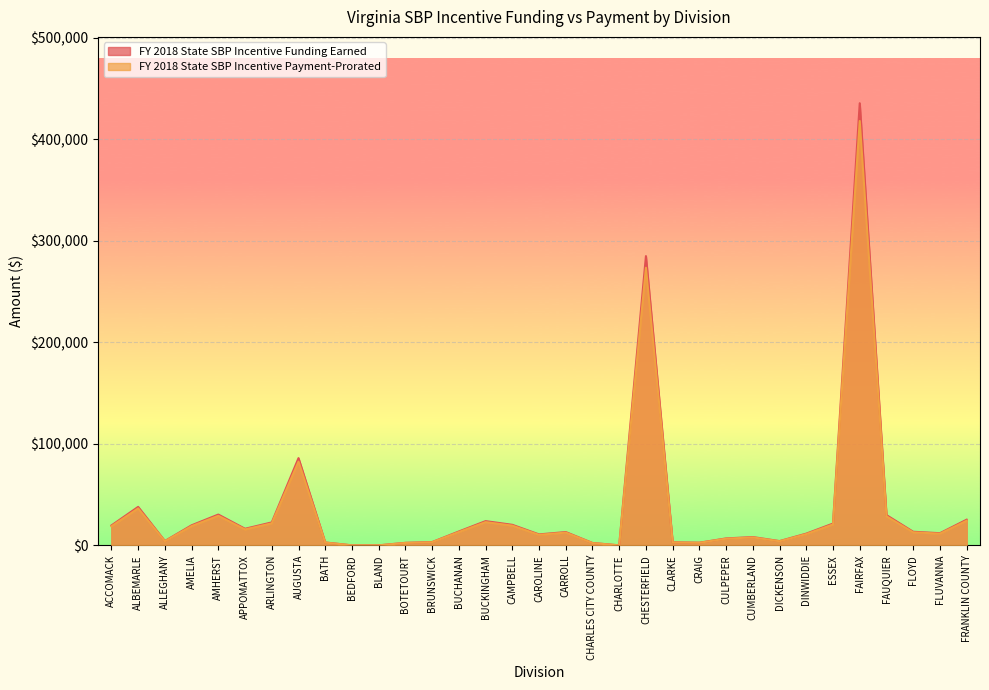

True or false: FY 2018 State SBP Incentive Payment-Prorated and FY 2018 State SBP Incentive Funding Earned intersect in this chart.

False